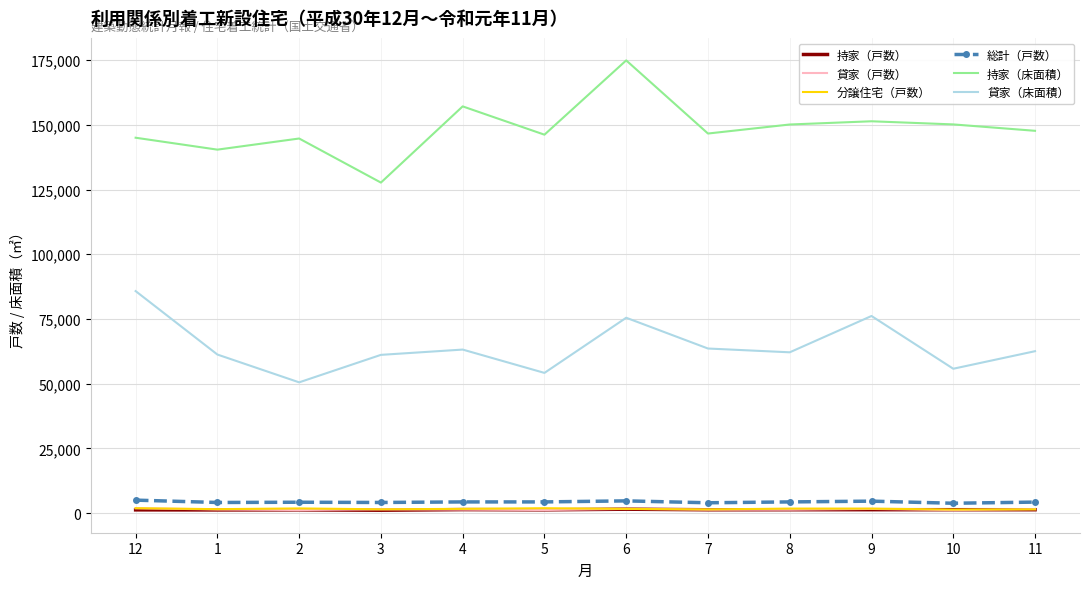

What is the lowest value of the 貸家（床面積） series?

50511